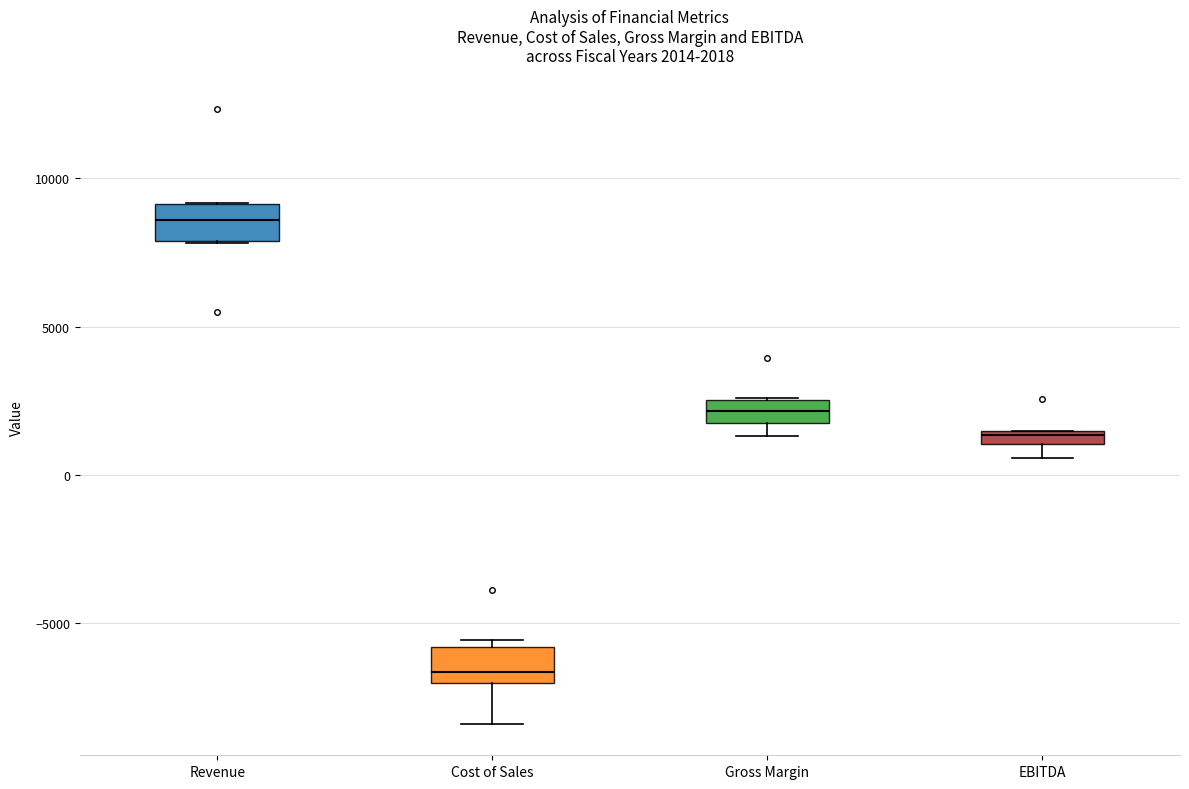

Which box has the highest median line?

Revenue